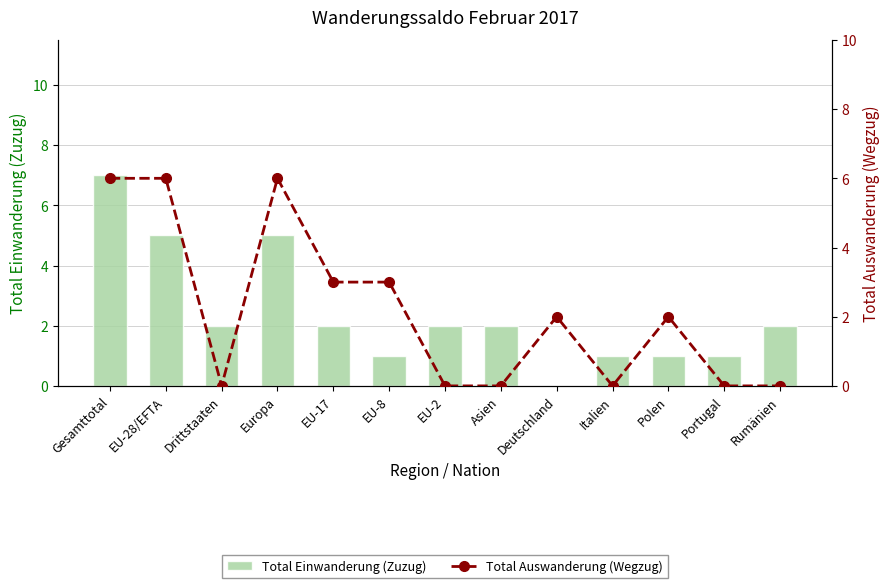

How many groups of bars are there?

13